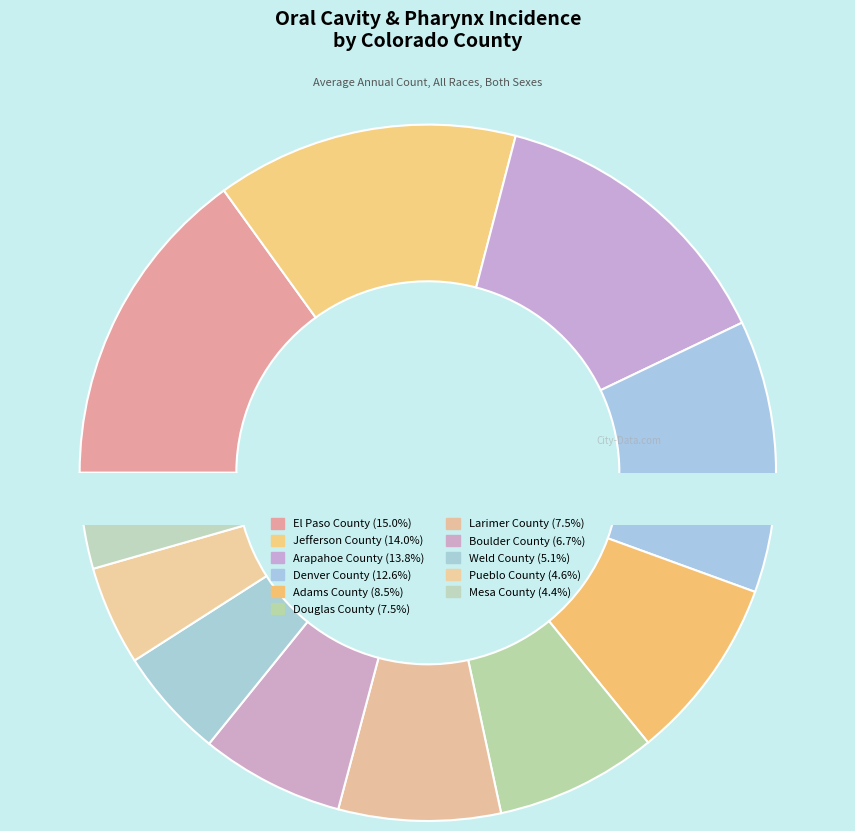

To the nearest percent, what is the difference between the largest and smallest slice percentages?

11%